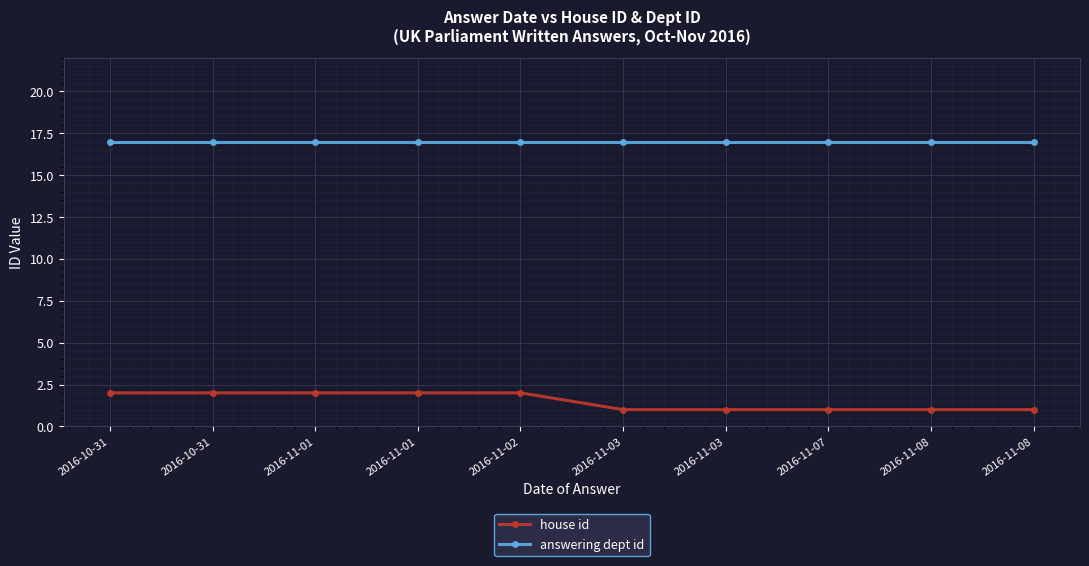

What is the spread (max minus min) of values at 2016-11-08?

16